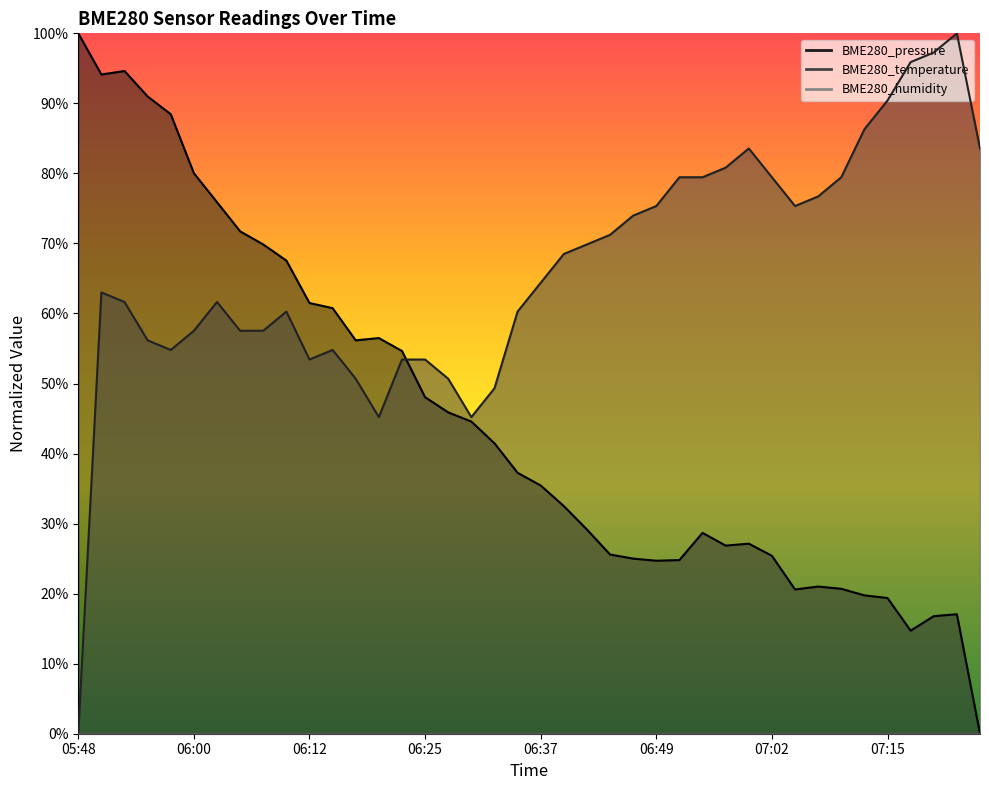

The BME280_pressure series shows 28.5 at 07:12. True or false?

False